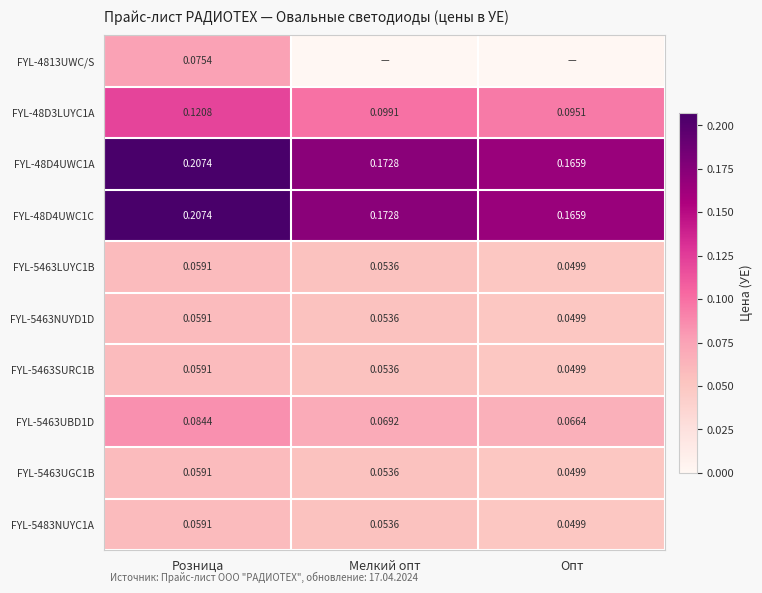

At which label does FYL-5463NUYD1D reach its peak?

Розница